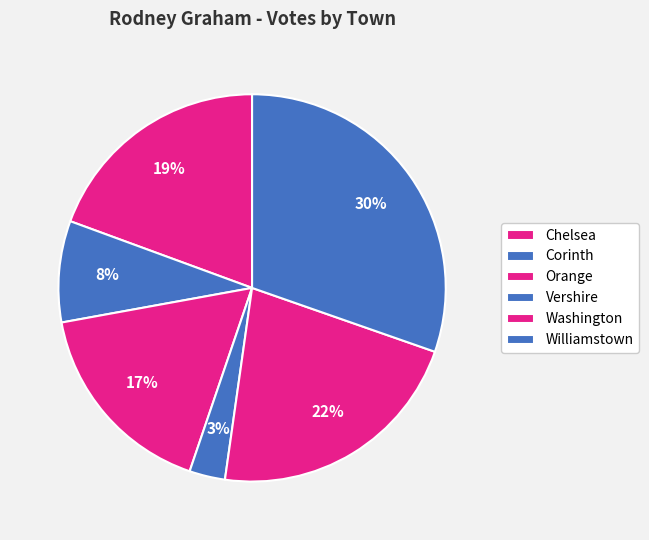

How many segments does this pie chart have?

6